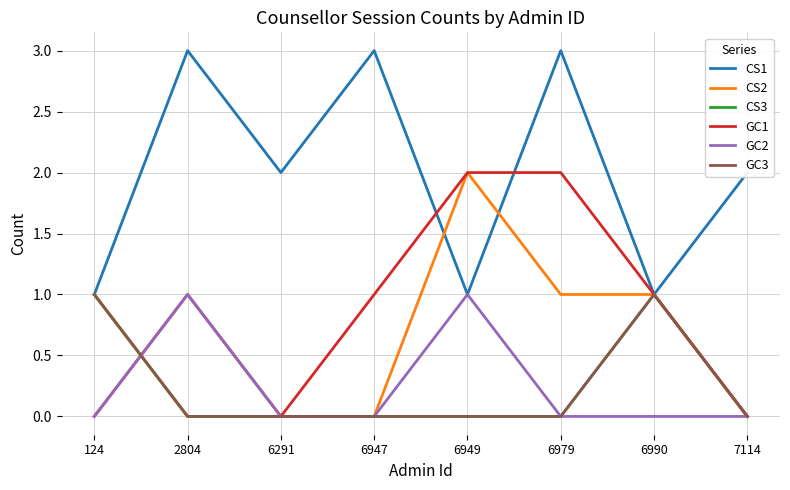

Between 2804 and 6990, which is larger?

2804